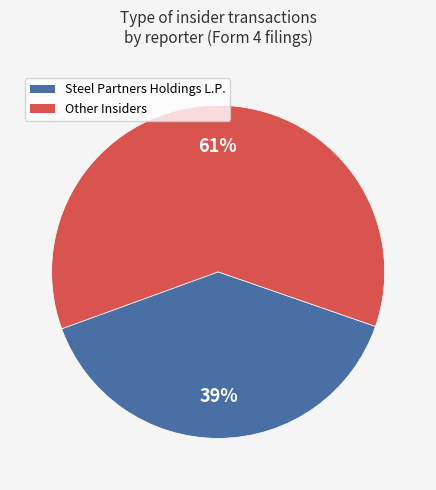

Count the number of slices in the pie.

2